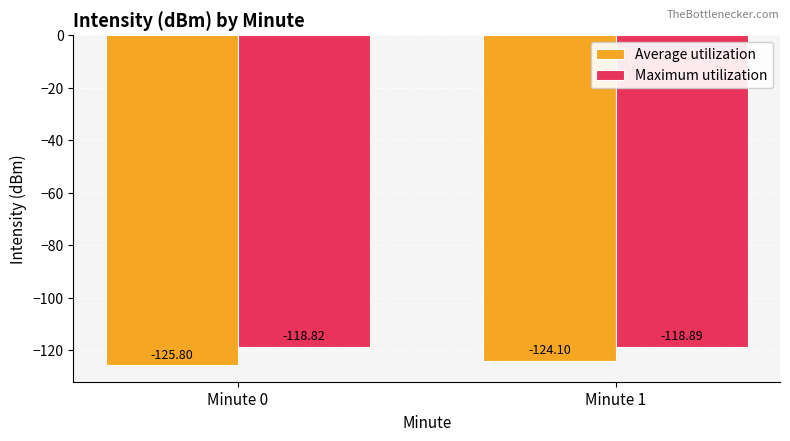

Reading left to right, transcribe all the data shown in this chart.

Average utilization: -125.8	-124.1
Maximum utilization: -118.8	-118.9